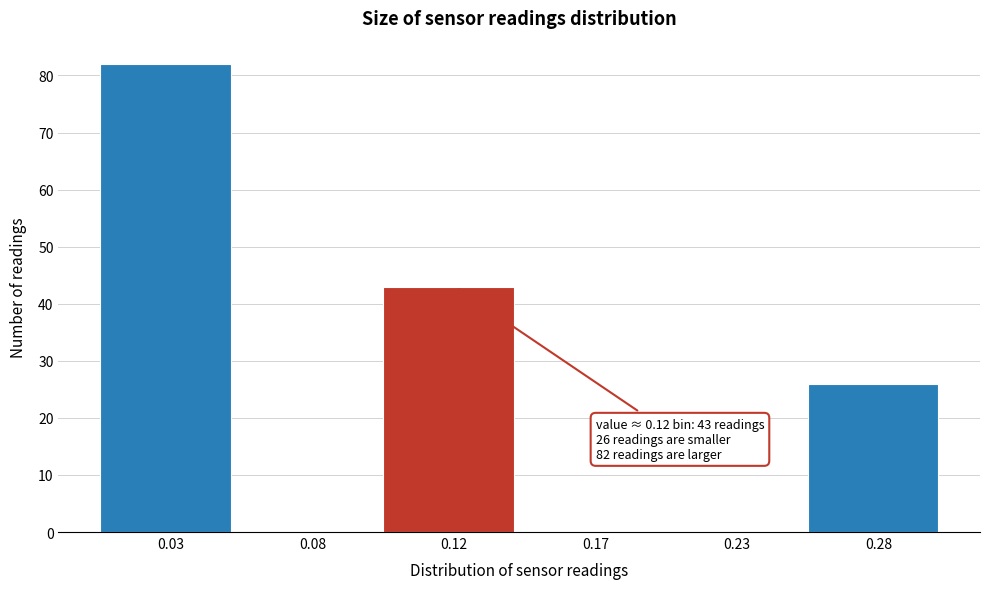

Reading right to left, extract all data points from this chart.

0.28=26	0.23=0	0.17=0	0.12=43	0.08=0	0.03=82